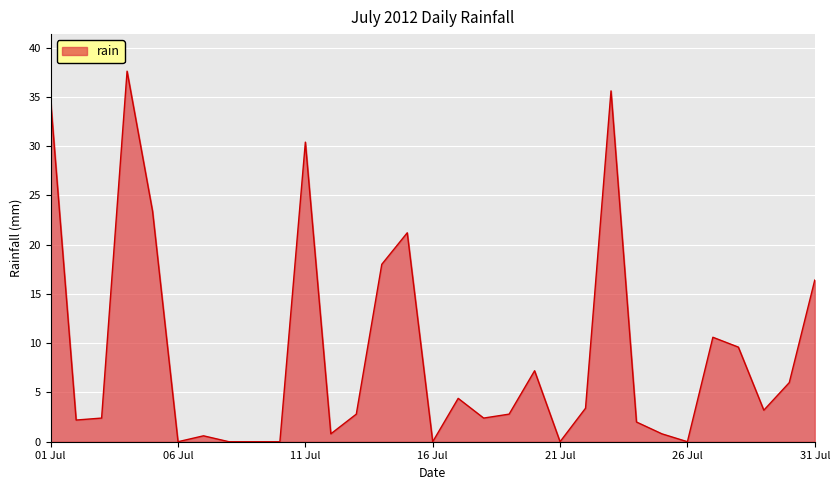

What is the difference between the maximum and minimum values?

37.6